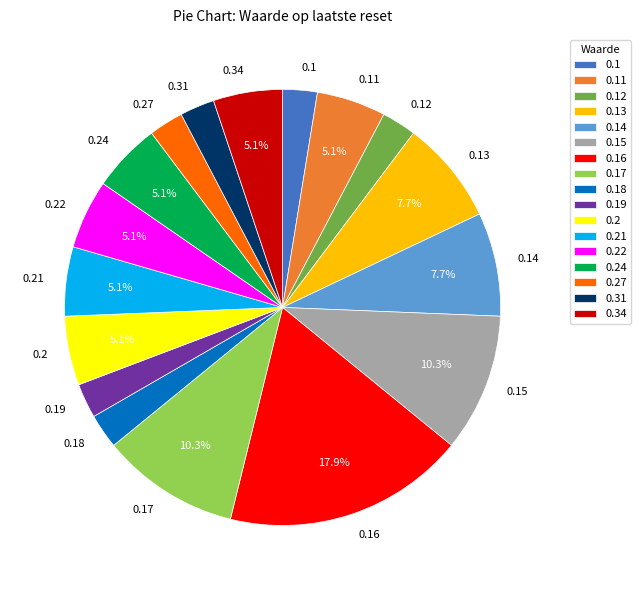

Is 0.27 the majority of the pie?

No